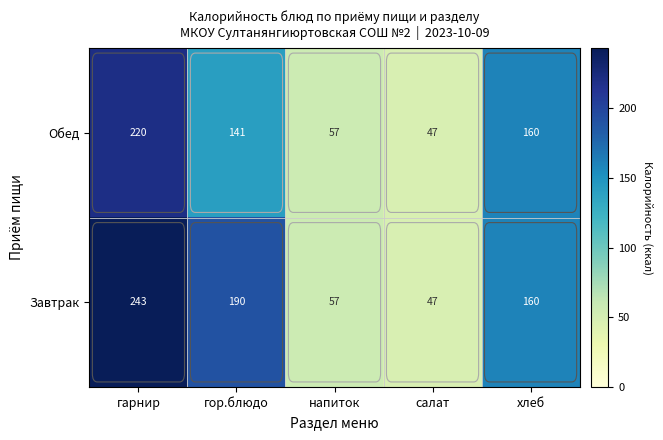

Which series has the largest total across all categories?

Завтрак